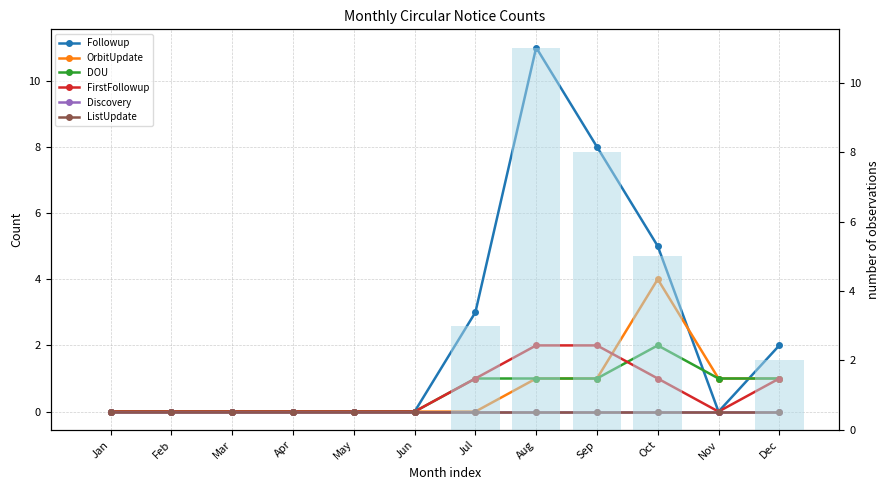

Where does the DOU series first go above 1?

Oct